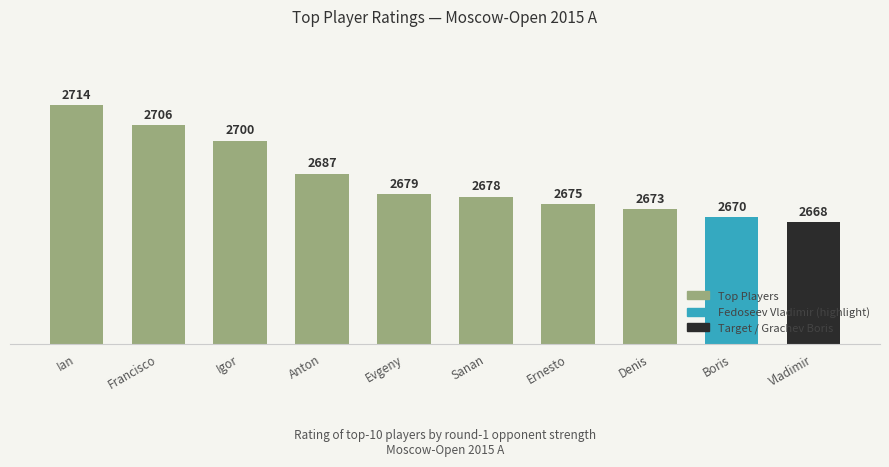

What is the label of the 6th bar from the right?

Evgeny